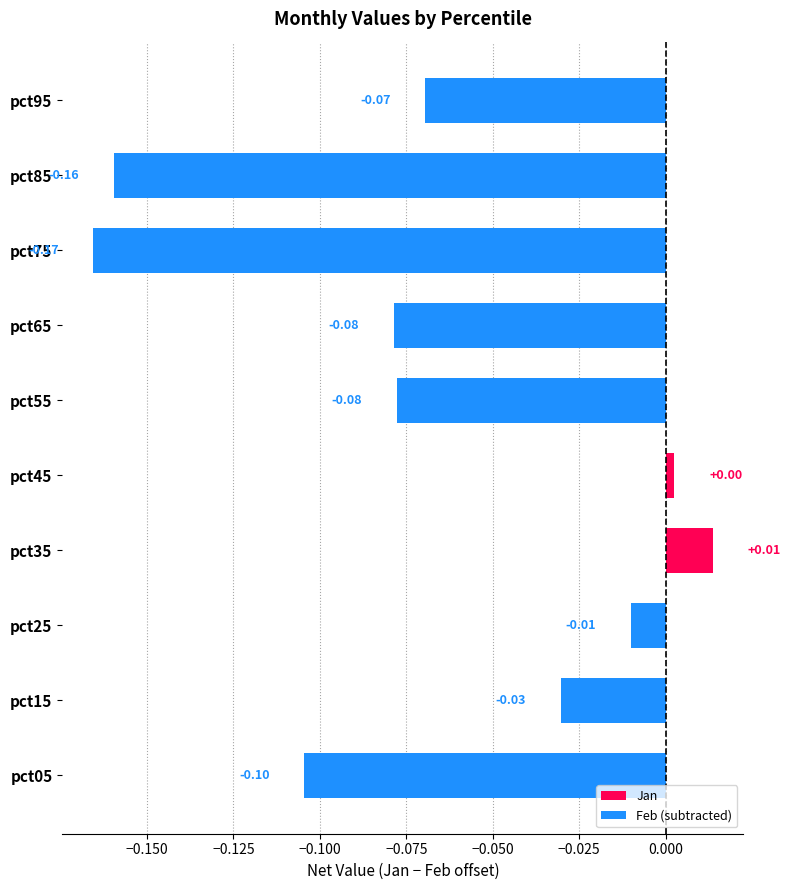

Between pct75 and pct55, which is larger?

pct55